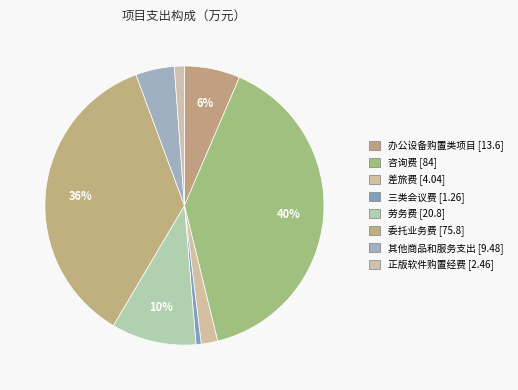

How many segments does this pie chart have?

8